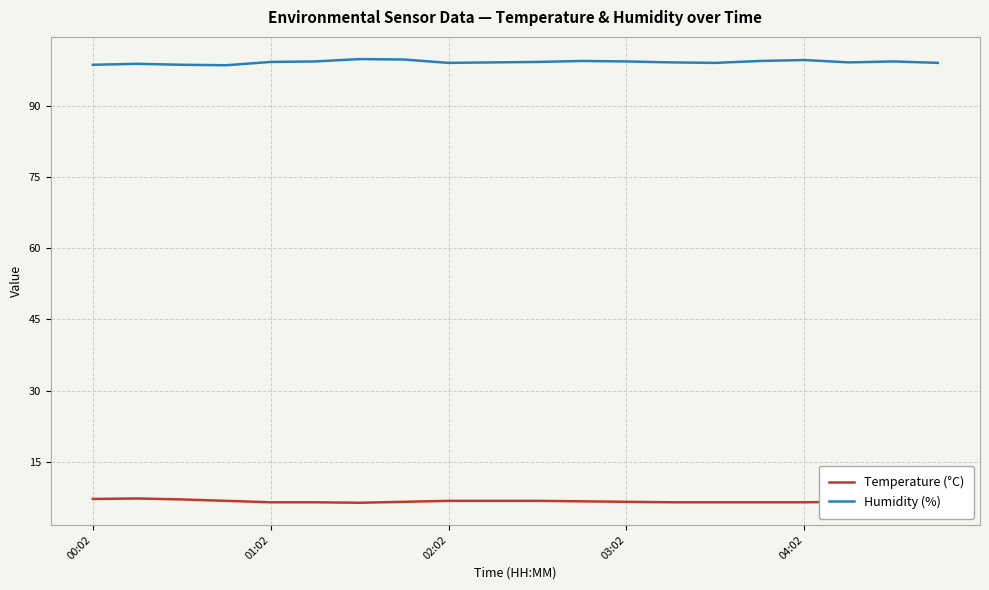

True or false: Temperature (°C) and Humidity (%) intersect in this chart.

False